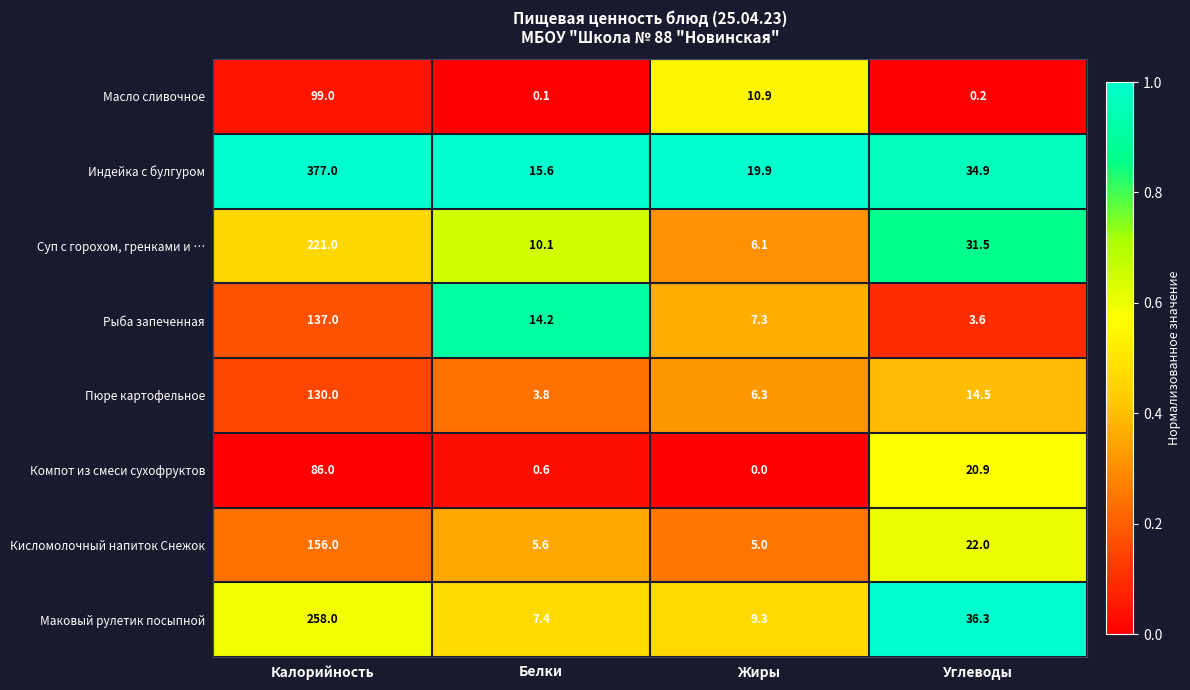

Where does the Кисломолочный напиток Снежок series first go above 22?

Калорийность